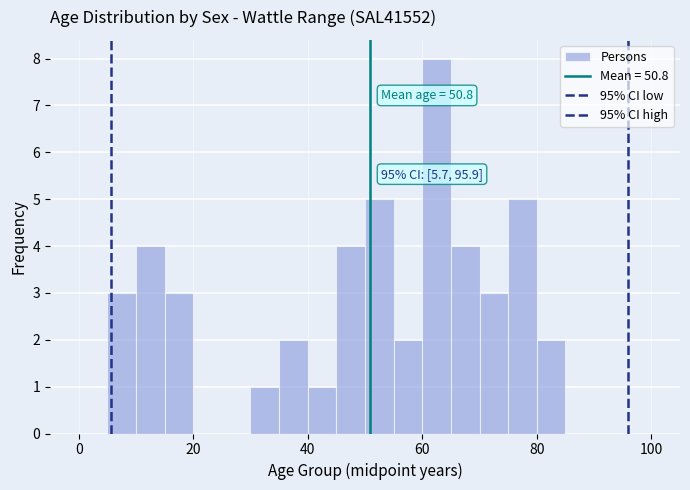

Around what value on the x-axis is the tallest bar? Give the approximate position of its centre, as read against the axis.

62